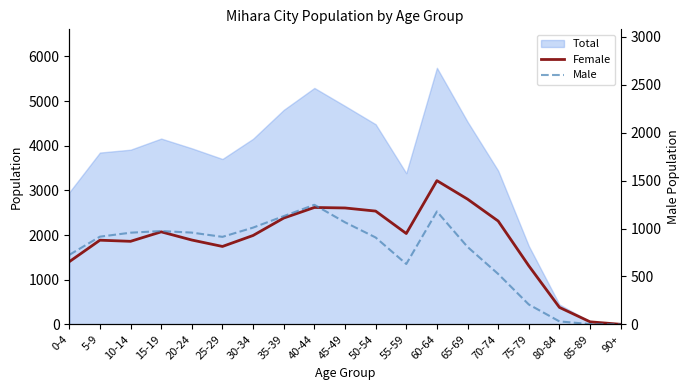

Where is the first local maximum for Male?

15-19